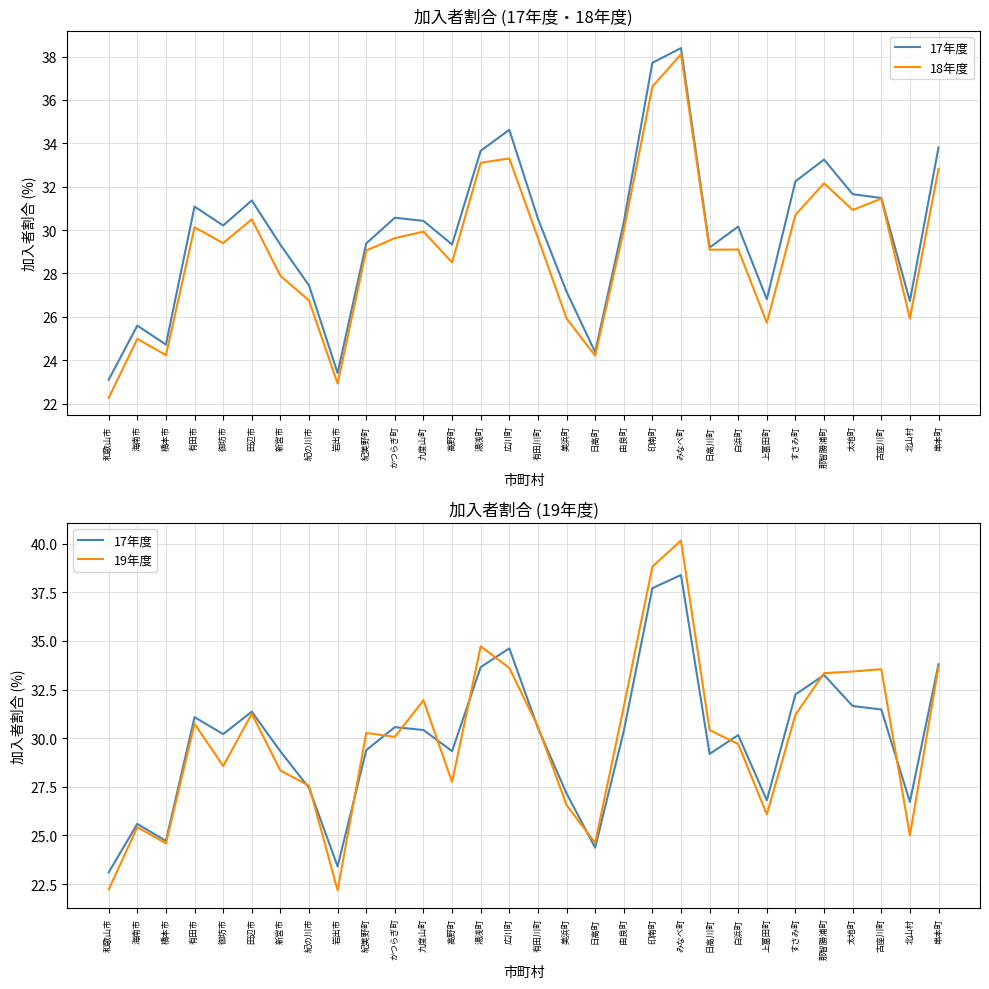

Reading left to right, extract all data points from this chart.

17年度: 和歌山市=23.1	海南市=25.6	橋本市=24.7	有田市=31.1	御坊市=30.2	田辺市=31.4	新宮市=29.3	紀の川市=27.4	岩出市=23.4	紀美野町=29.4	かつらぎ町=30.6	九度山町=30.4	高野町=29.3	湯浅町=33.7	広川町=34.6	有田川町=30.5	美浜町=27.2	日高町=24.4	由良町=30.4	印南町=37.7	みなべ町=38.4	日高川町=29.2	白浜町=30.2	上富田町=26.8	すさみ町=32.2	那智勝浦町=33.2	太地町=31.7	古座川町=31.5	北山村=26.7	串本町=33.8
18年度: 和歌山市=22.3	海南市=25.0	橋本市=24.2	有田市=30.1	御坊市=29.4	田辺市=30.5	新宮市=27.9	紀の川市=26.7	岩出市=22.9	紀美野町=29.1	かつらぎ町=29.6	九度山町=29.9	高野町=28.5	湯浅町=33.1	広川町=33.3	有田川町=29.6	美浜町=25.9	日高町=24.2	由良町=30.0	印南町=36.6	みなべ町=38.1	日高川町=29.1	白浜町=29.1	上富田町=25.7	すさみ町=30.7	那智勝浦町=32.2	太地町=30.9	古座川町=31.5	北山村=25.9	串本町=32.8
19年度: 和歌山市=22.2	海南市=25.4	橋本市=24.6	有田市=30.7	御坊市=28.6	田辺市=31.3	新宮市=28.3	紀の川市=27.6	岩出市=22.2	紀美野町=30.3	かつらぎ町=30.1	九度山町=32.0	高野町=27.7	湯浅町=34.7	広川町=33.6	有田川町=30.6	美浜町=26.6	日高町=24.6	由良町=31.6	印南町=38.8	みなべ町=40.2	日高川町=30.4	白浜町=29.7	上富田町=26.1	すさみ町=31.2	那智勝浦町=33.3	太地町=33.4	古座川町=33.5	北山村=25.0	串本町=33.7